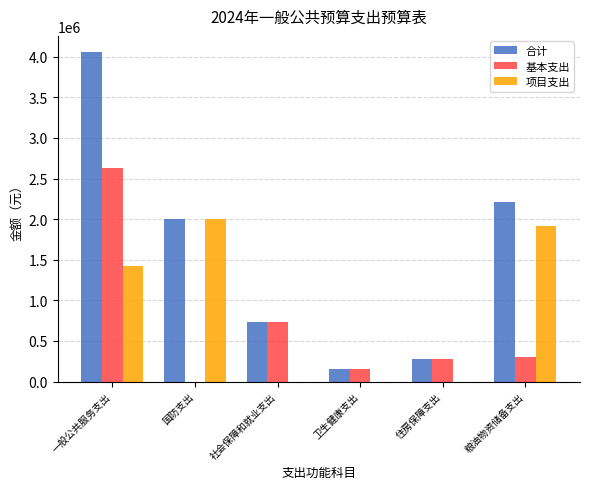

Where is 项目支出 nearest to the value 1000000?

一般公共服务支出